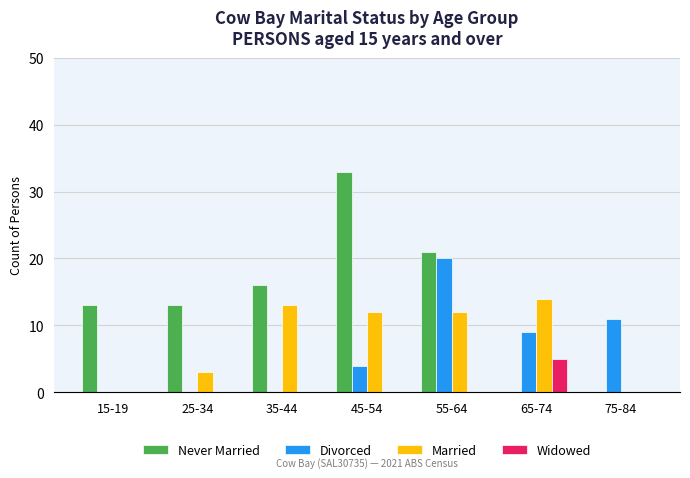

How many Never Married values are between 0 and 21?

6